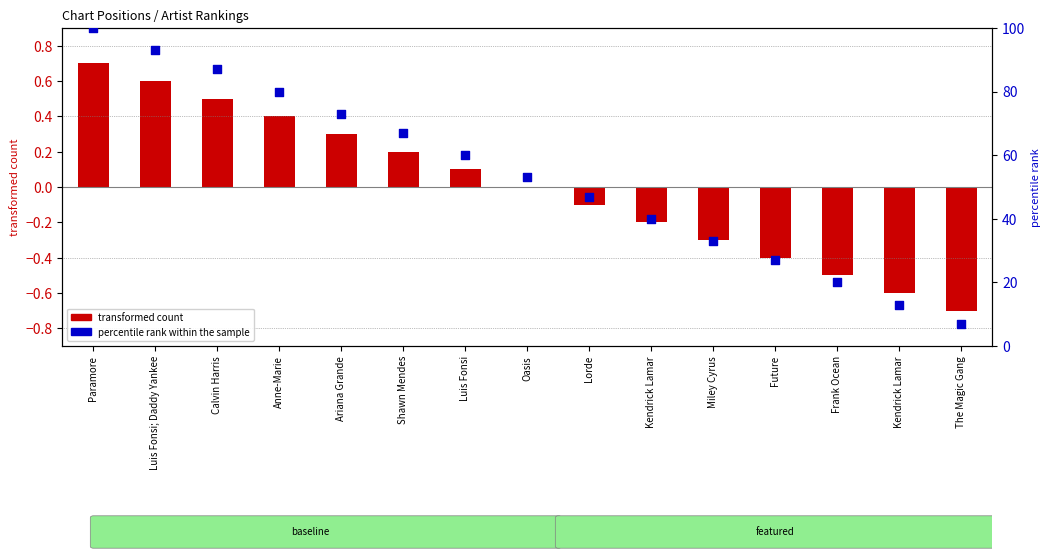

What are all the series names shown in the legend?

transformed count, percentile rank within the sample